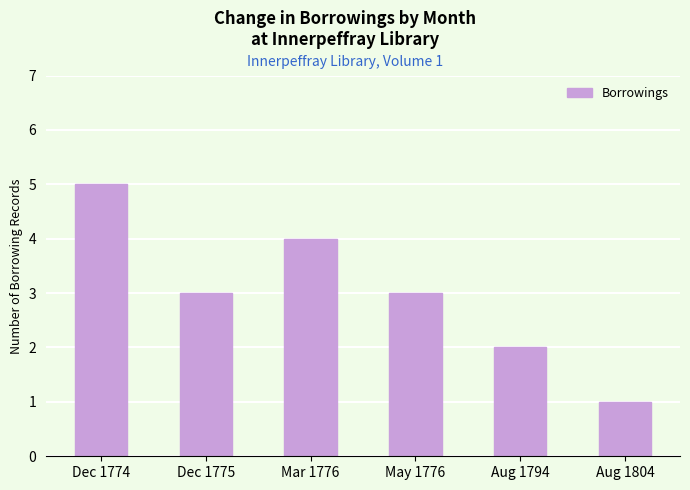

What is the value of the 6th bar from the left?

1